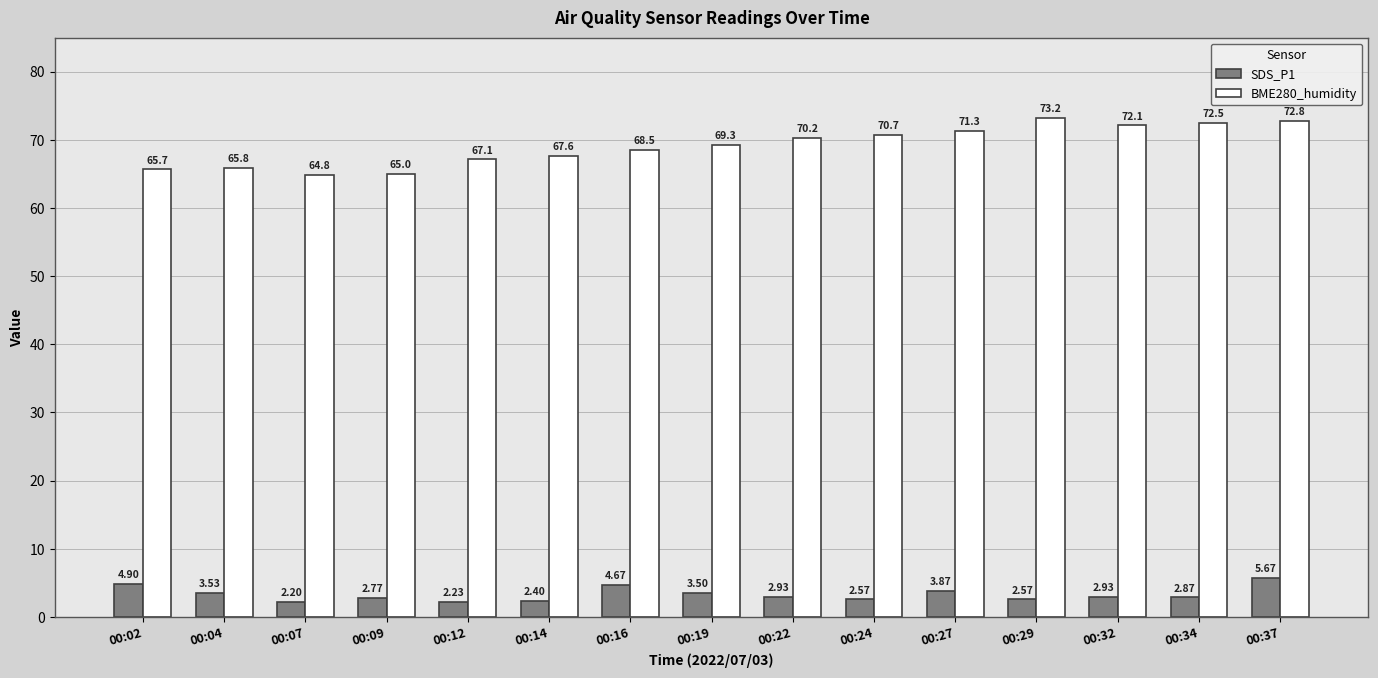

What is the total value across all series at 00:27?

75.2